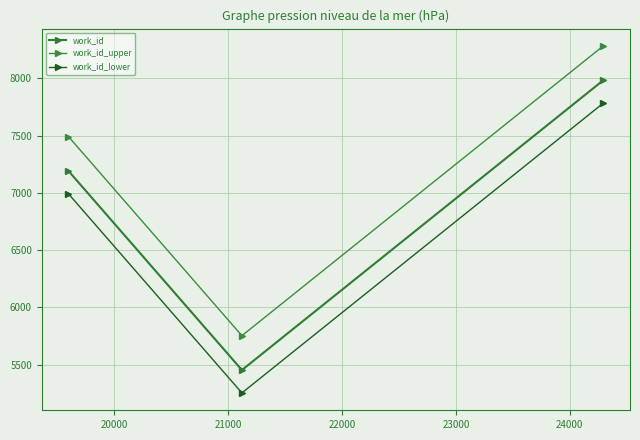

What is the sum of all work_id values?

20628